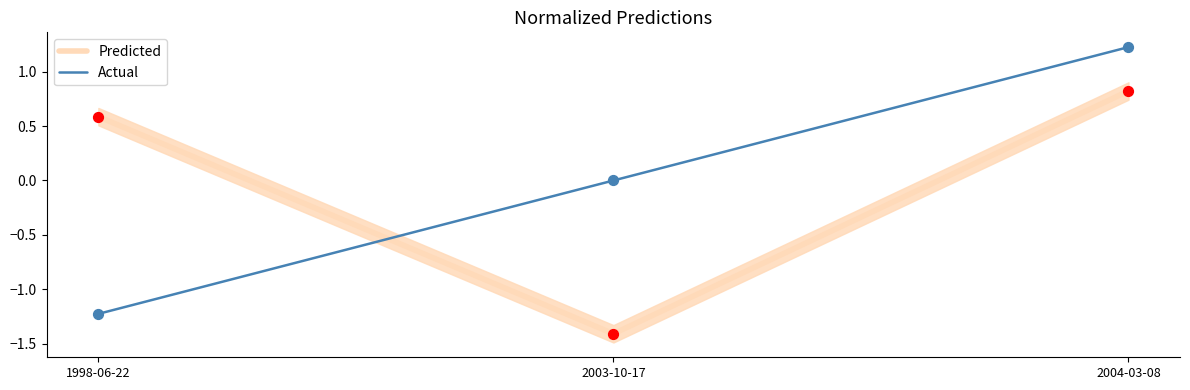

Which series has the widest spread of Y values?

Actual